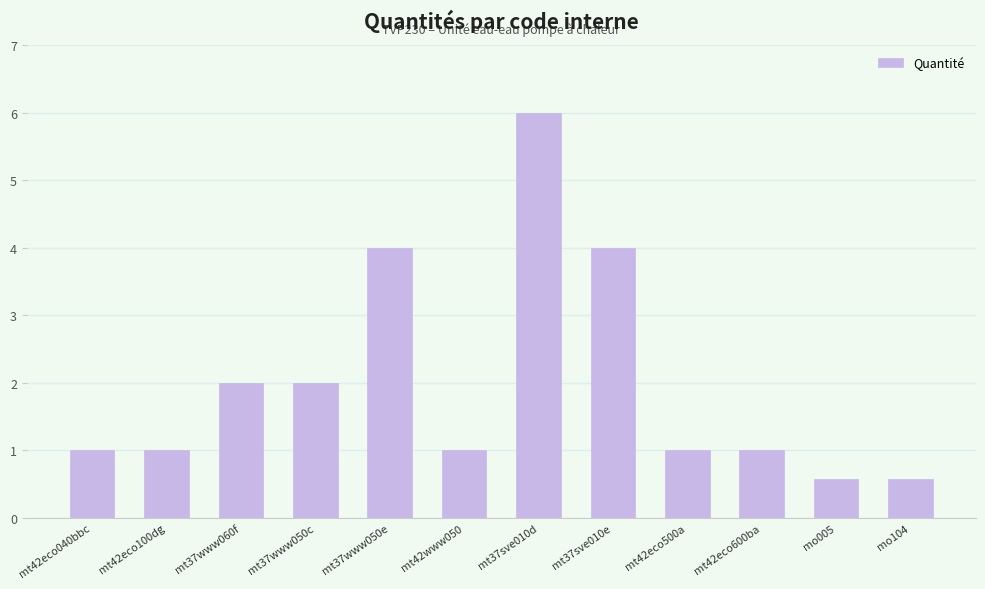

What is the difference between the values at mt42eco500a and mt37www060f?

1.0